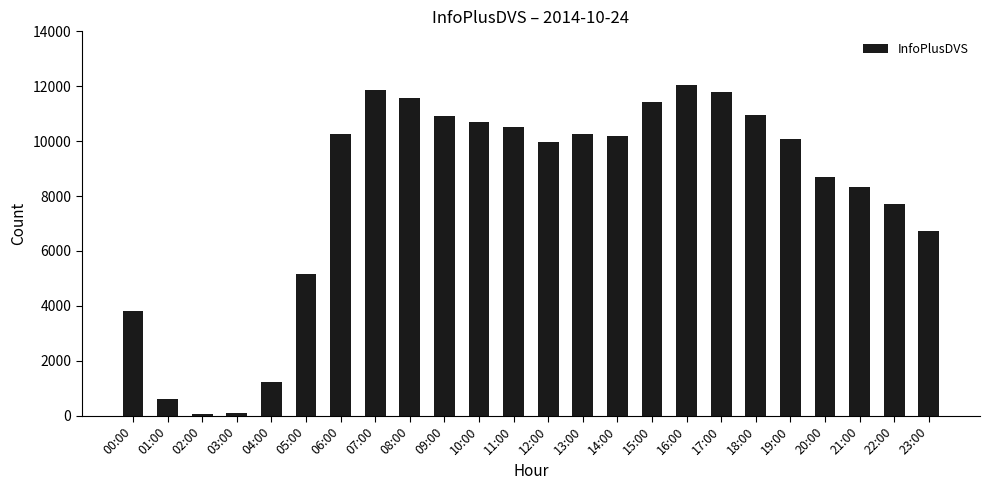

How many bars are there in total?

24